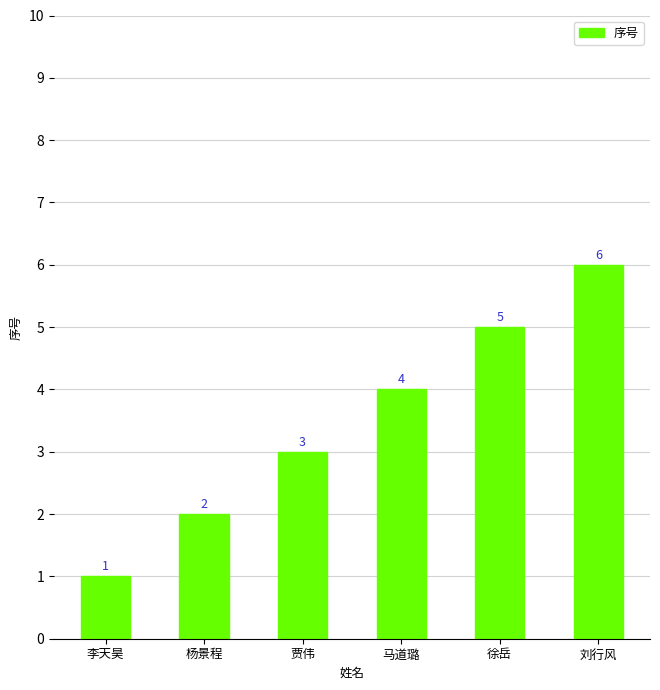

At which category does the chart reach its minimum across all series?

李天昊